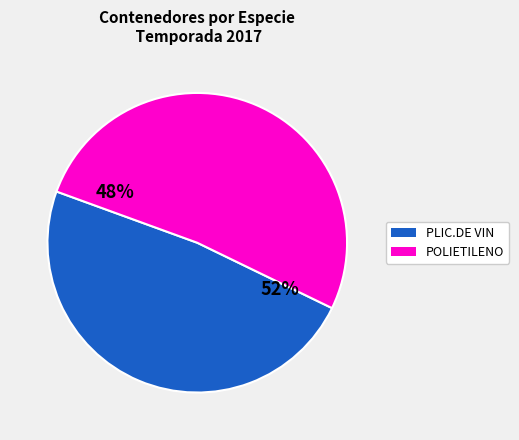

Does POLIETILENO represent more than half of the total?

No